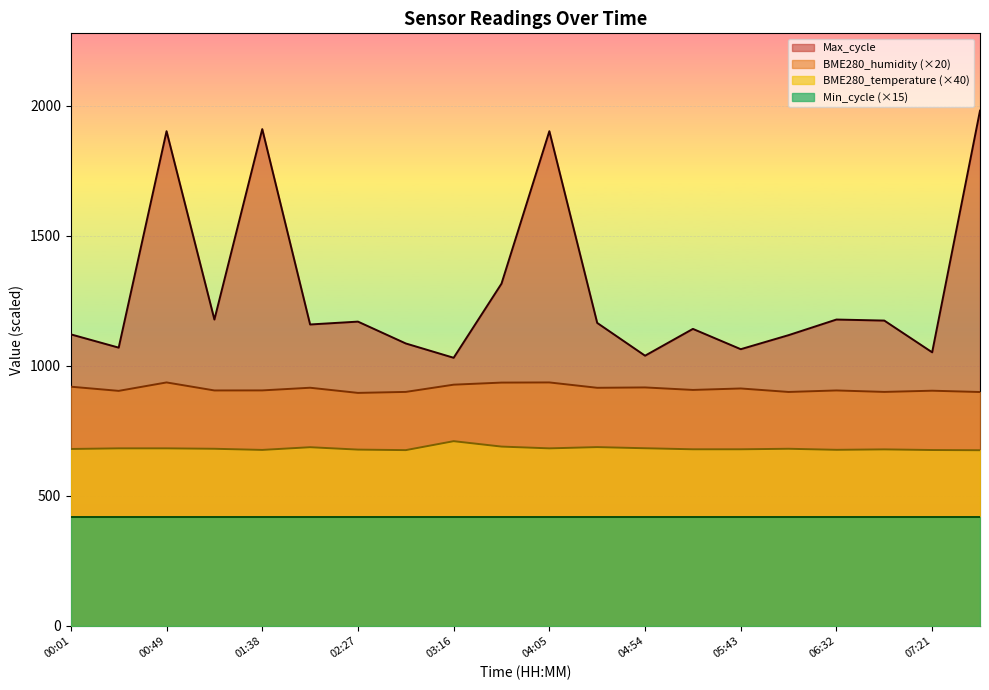

What is the minimum value shown in the chart?

420.0